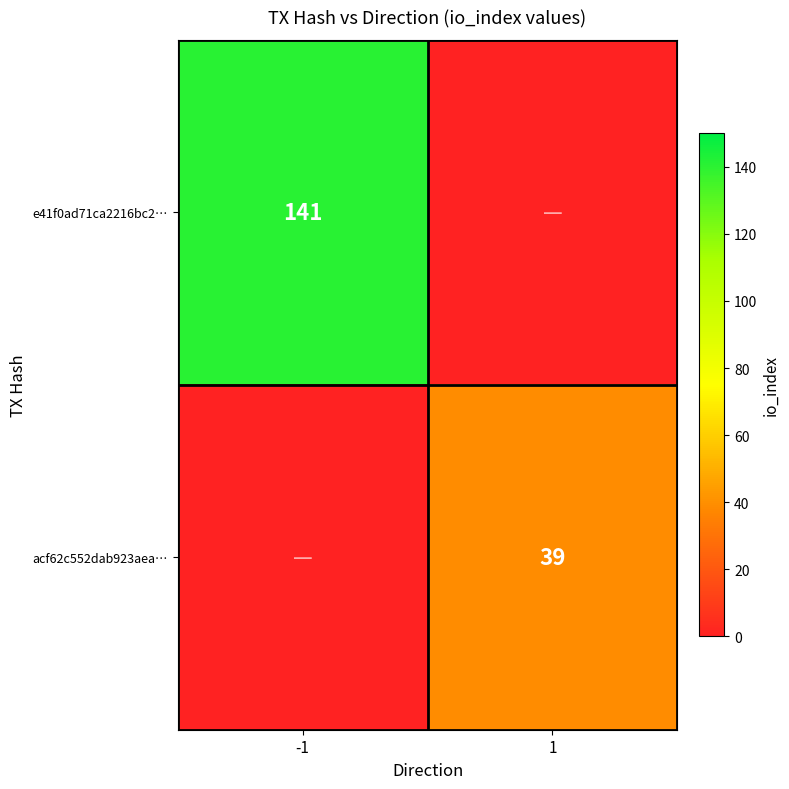

True or false: acf62c552dab923aea… has a value of 19 at 1.

False